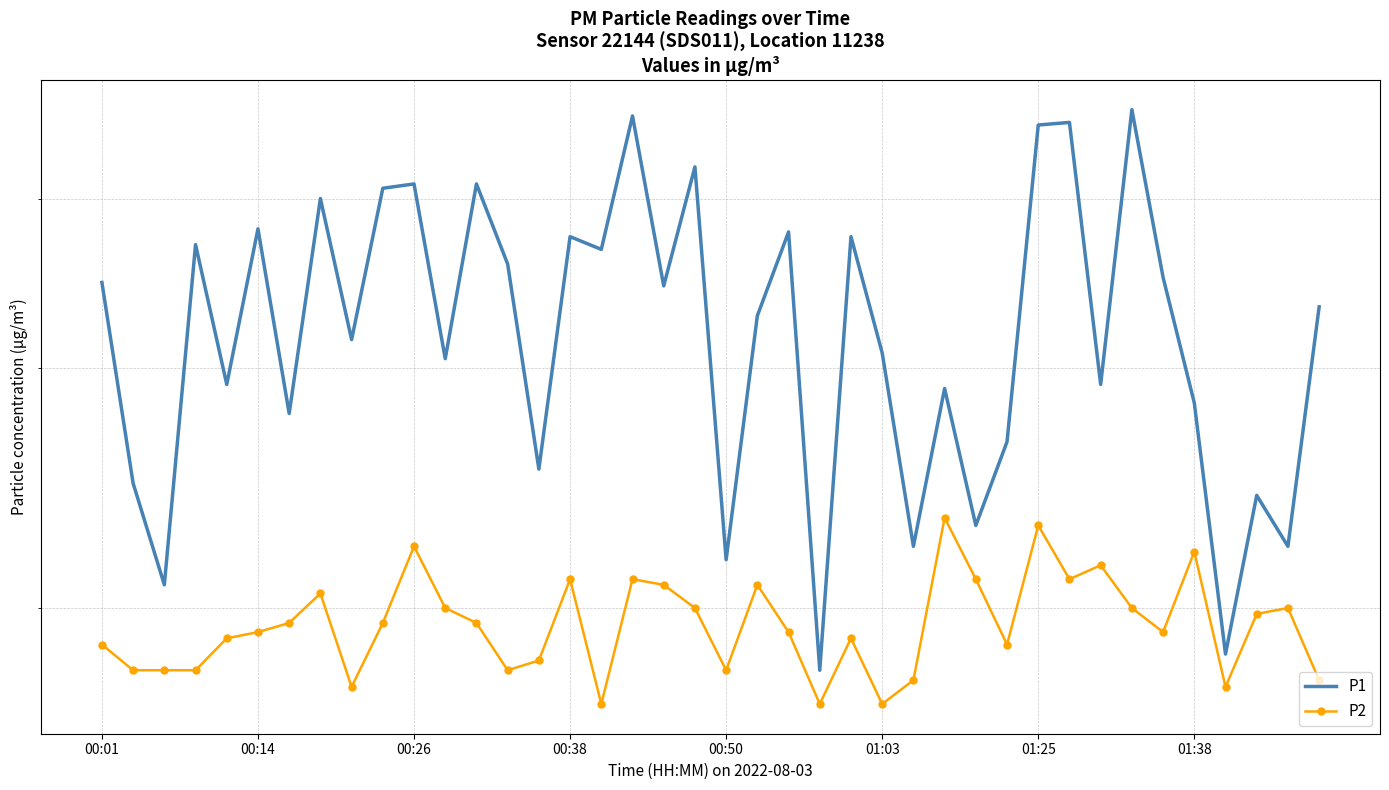

True or false: P2 and P1 cross at least once.

False